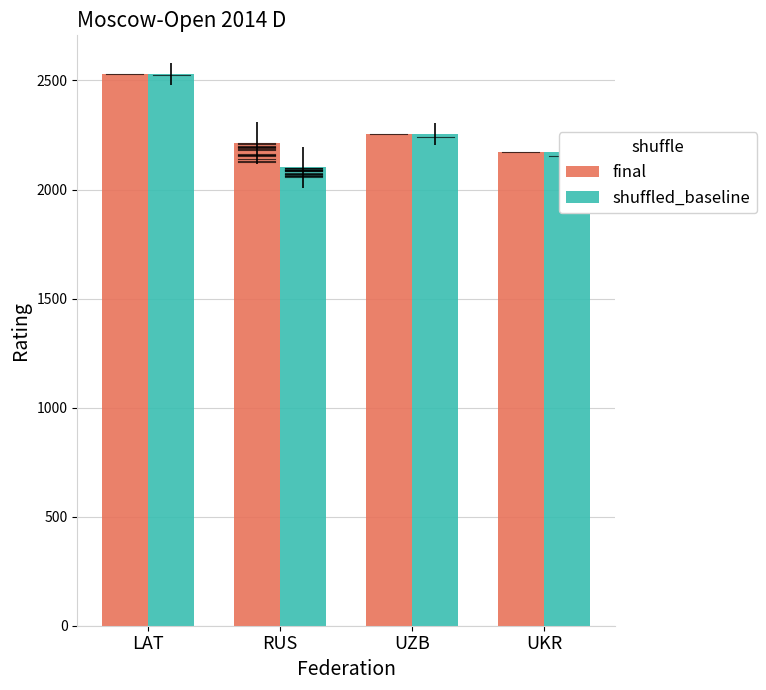

Is the value of shuffled_baseline at RUS greater than the value of final at RUS?

No